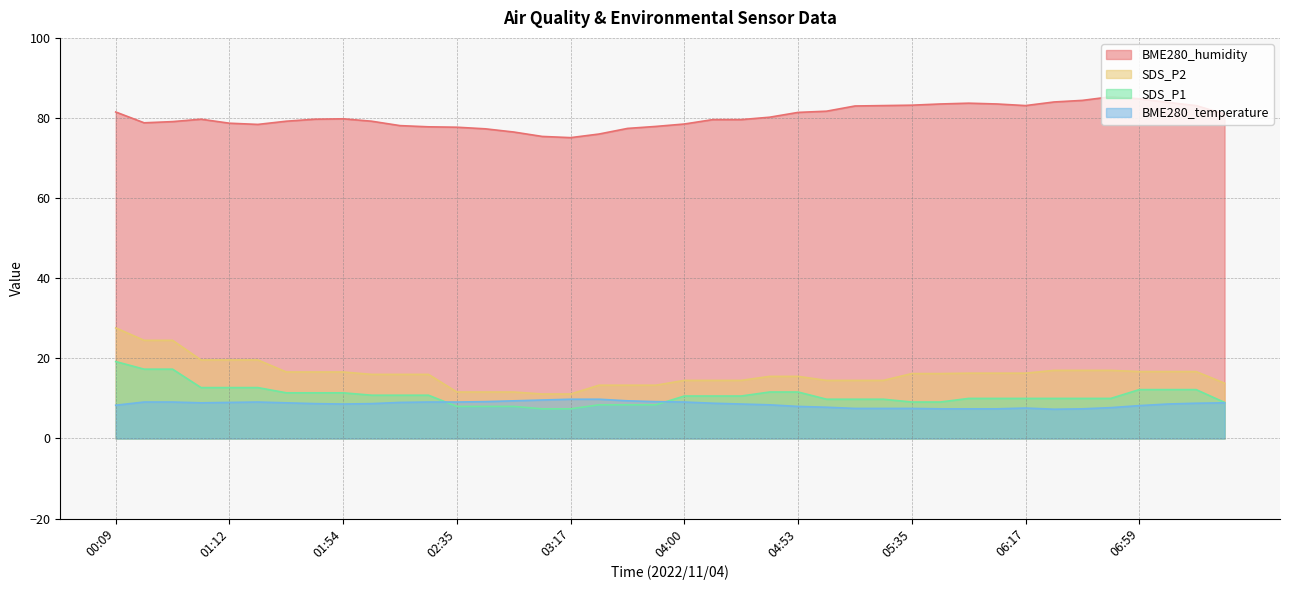

What is the sum of the BME280_humidity values at 02:05 and 02:56?

155.7